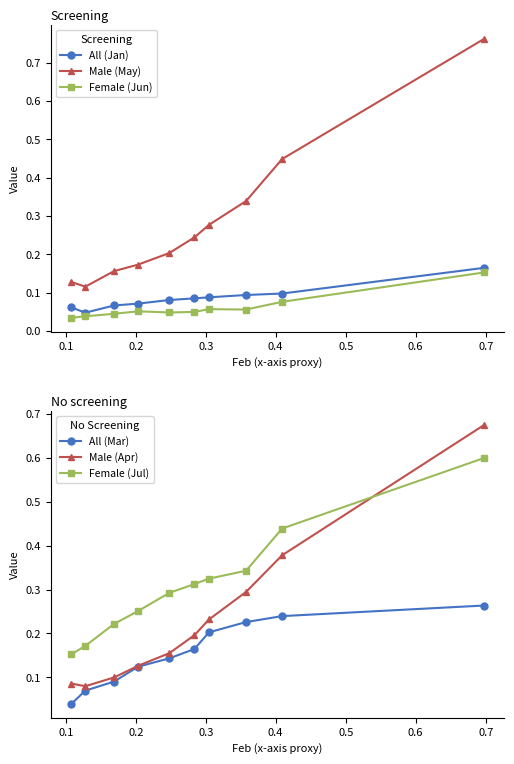

How many Female (Jul) values are between 0 and 1?

10